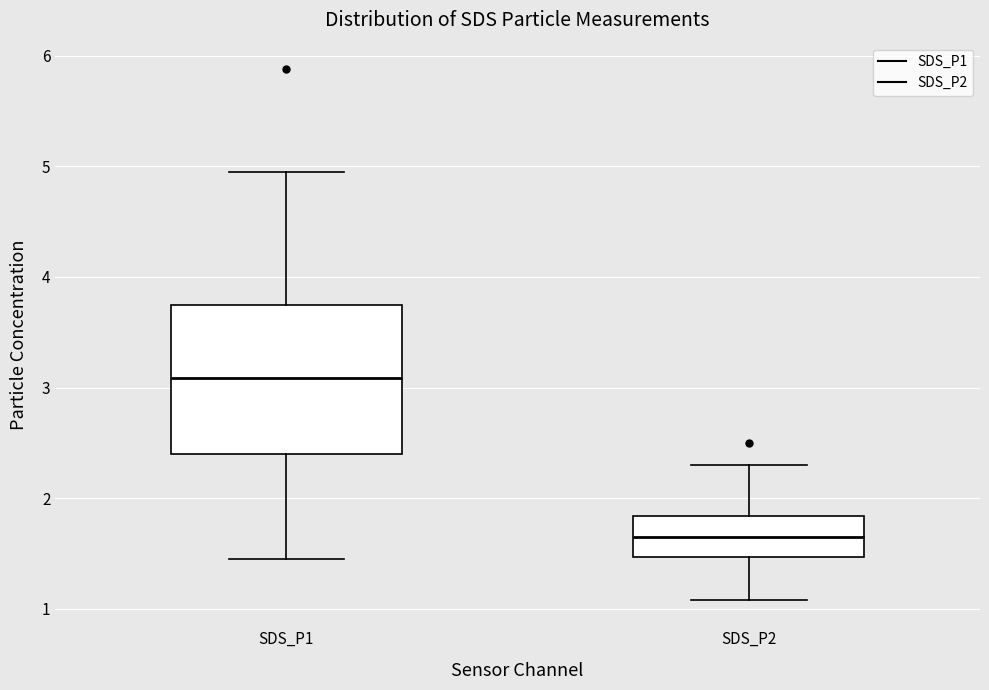

Comparing the boxes themselves (not the whiskers), which one is the tallest?

SDS_P1